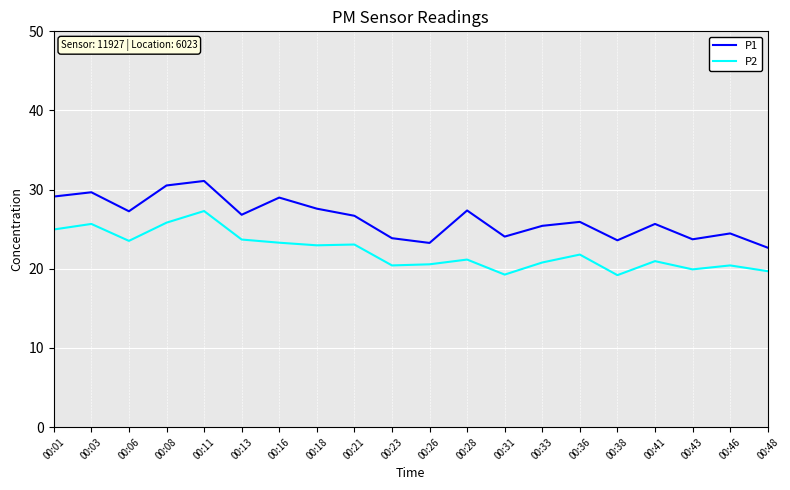

What is the average value of the P1 series?

26.4